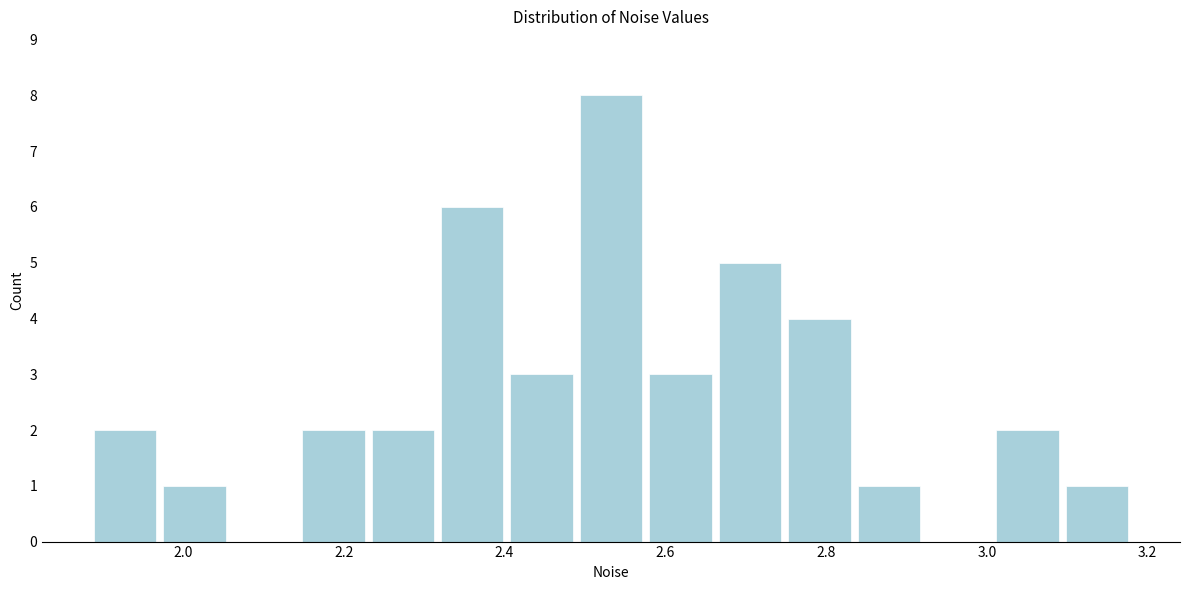

Reading left to right, transcribe this chart: for each bar, give the range it covers on the x-axis and its height. Neither the bar edges nor the heights are printed on the chart, so give them approximately, as read against the axes.

1.88 to 1.98: 2
1.98 to 2.06: 1
2.06 to 2.14: 0
2.14 to 2.24: 2
2.24 to 2.32: 2
2.32 to 2.40: 6
2.40 to 2.48: 3
2.48 to 2.58: 8
2.58 to 2.66: 3
2.66 to 2.74: 5
2.74 to 2.84: 4
2.84 to 2.92: 1
2.92 to 3.00: 0
3.00 to 3.10: 2
3.10 to 3.18: 1